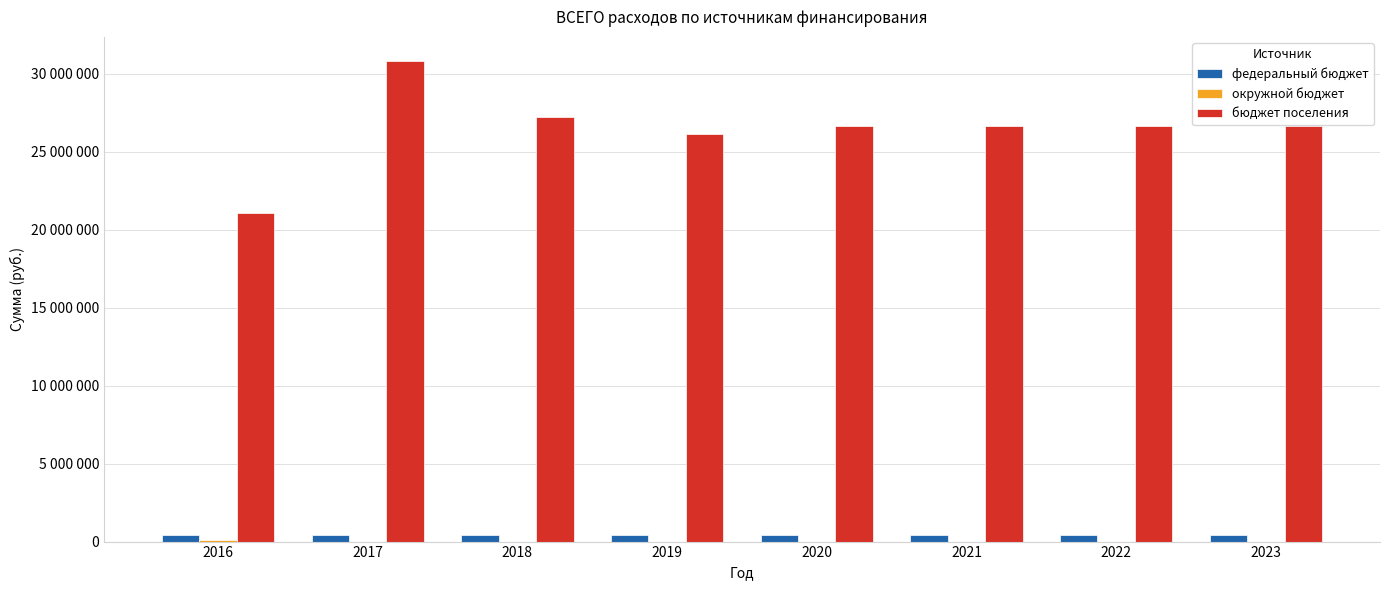

Which category has the lowest value in the бюджет поселения series?

2016